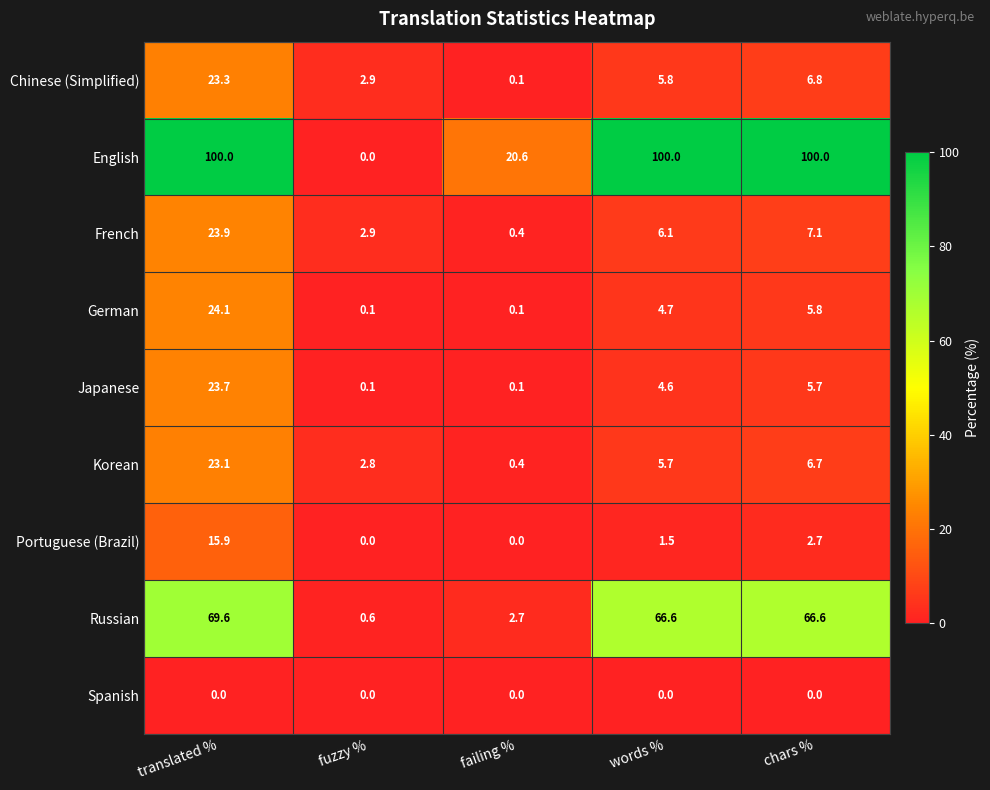

What is the sum of the English values at translated % and failing %?

120.6